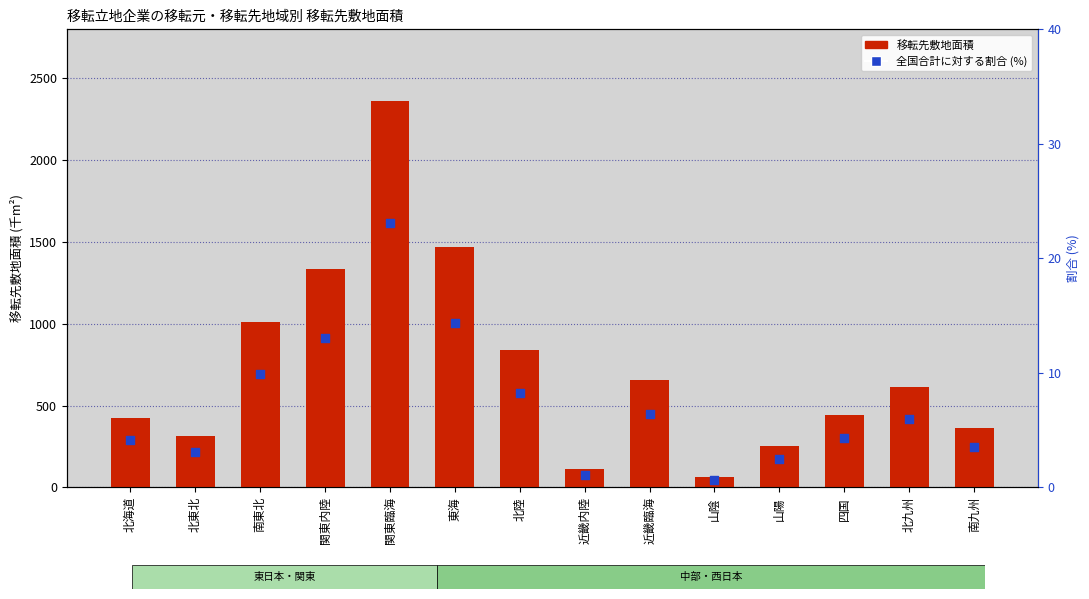

Which series reaches the maximum Y coordinate?

移転先敷地面積